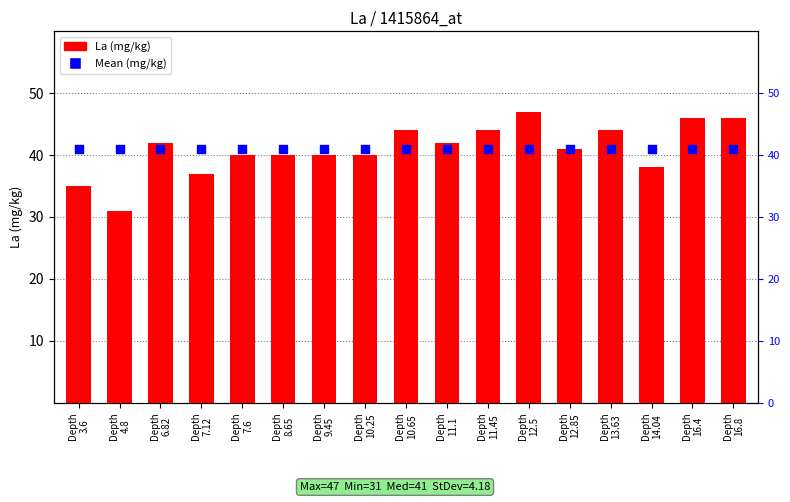

Is the value of La (mg/kg) at Depth
11.45 greater than the value of Mean (mg/kg) at Depth
11.45?

Yes